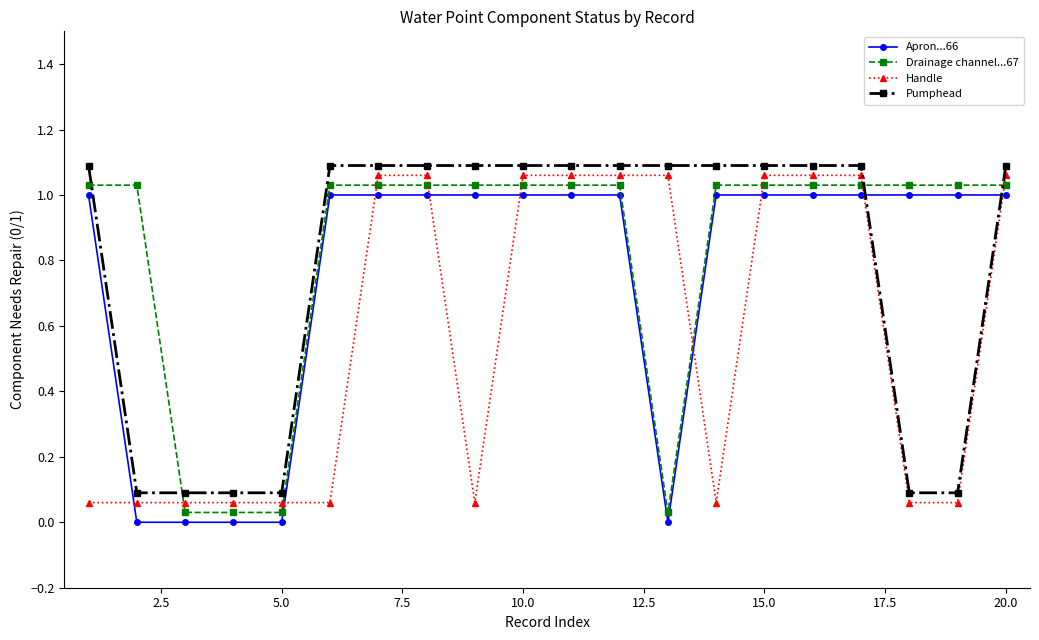

Count the number of data series in this chart.

4